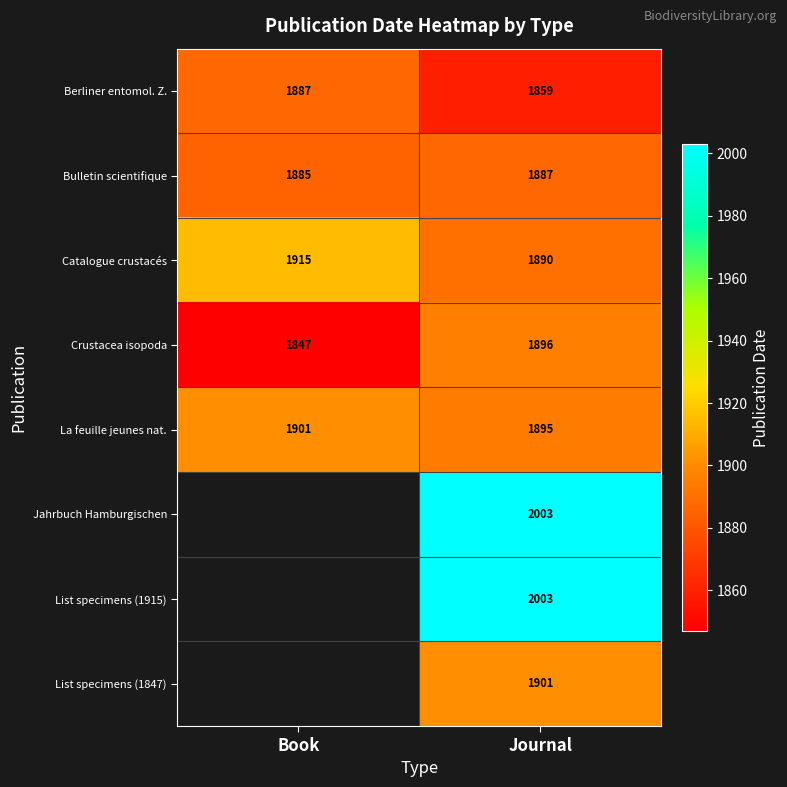

Where is Bulletin scientifique nearest to the value 1886?

Book